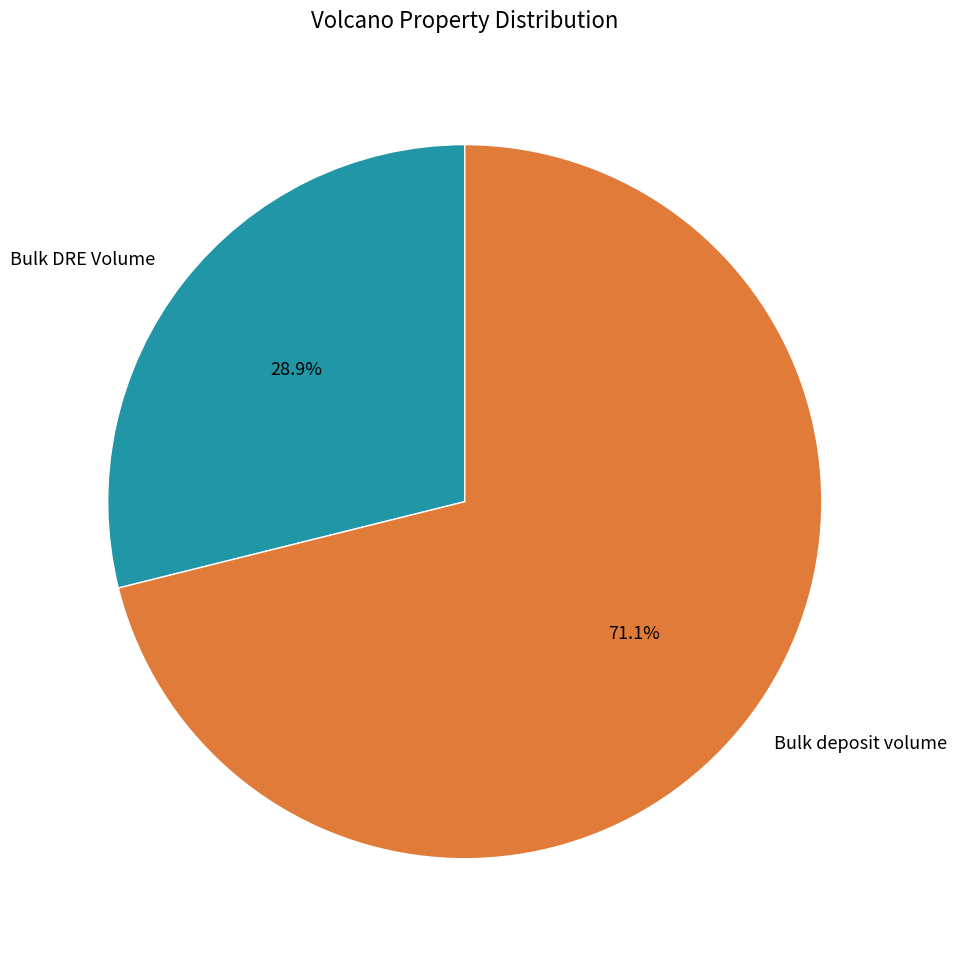

What is the majority slice?

Bulk deposit volume